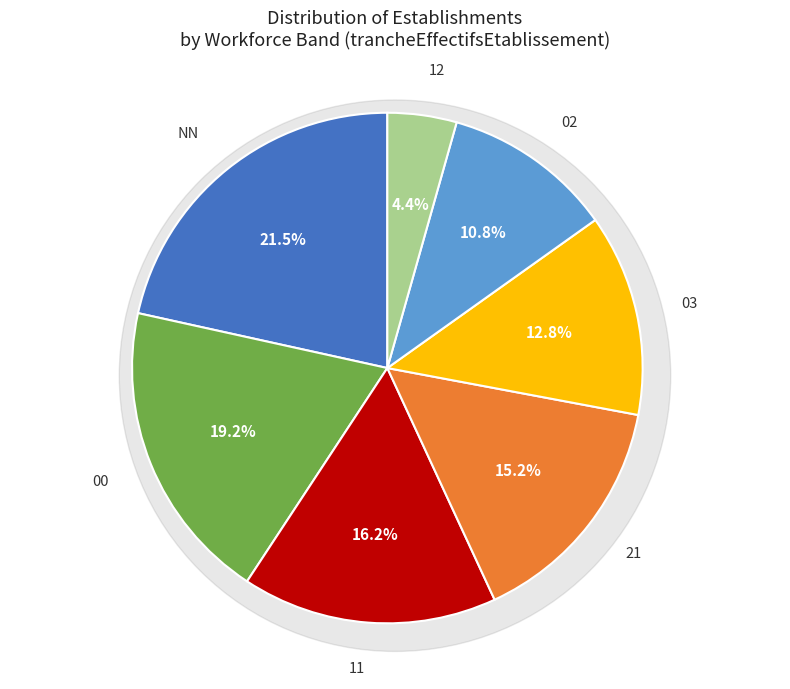

Which category has the biggest portion of the pie?

NN